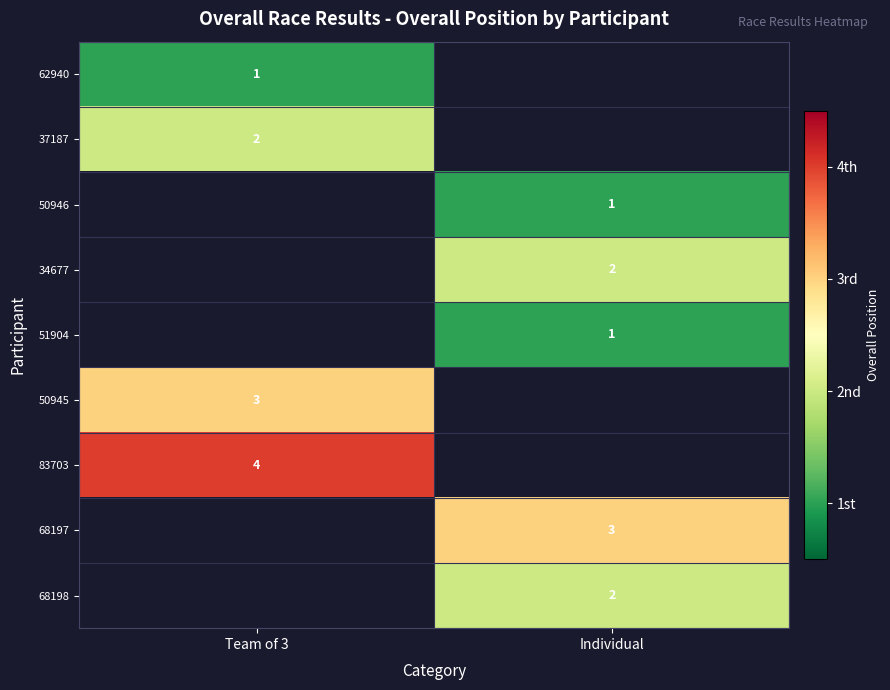

The 68198 series shows 2 at Individual. True or false?

True